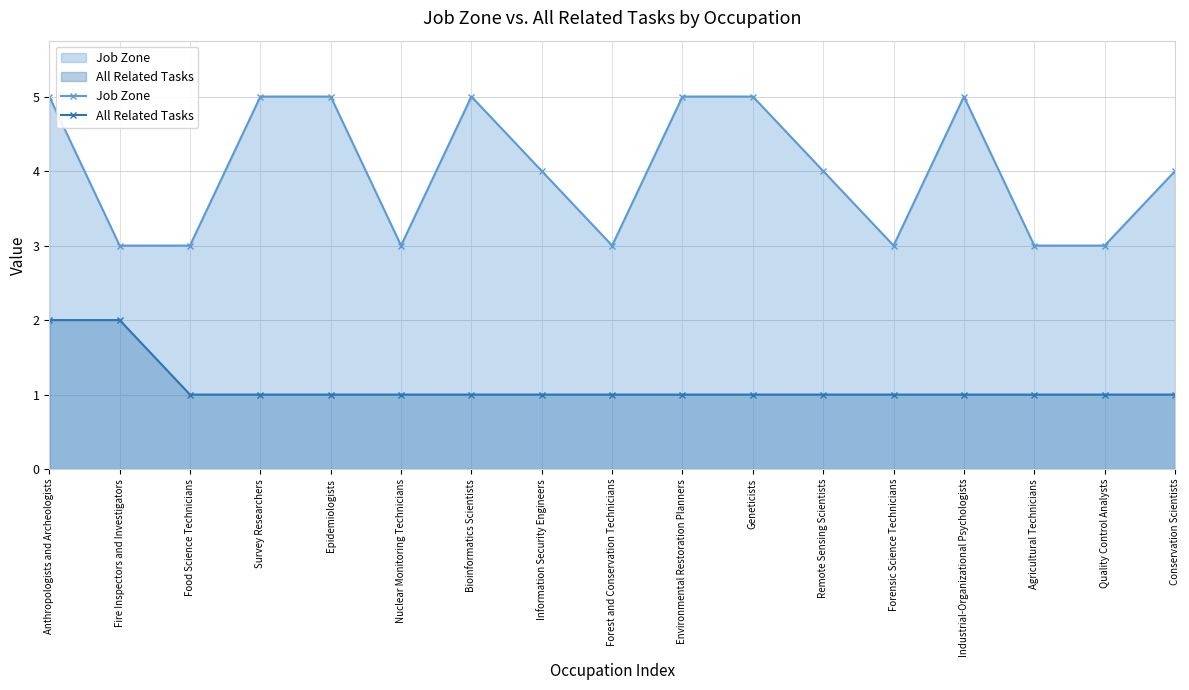

Which series has the widest spread of values?

Job Zone